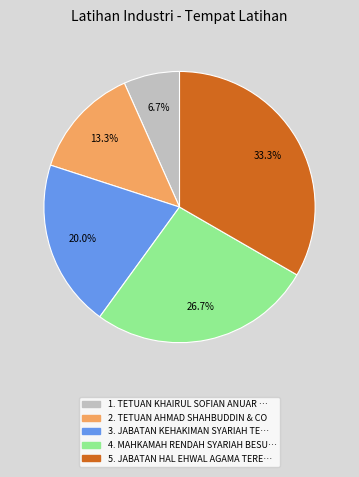

Does any single category account for the majority?

No